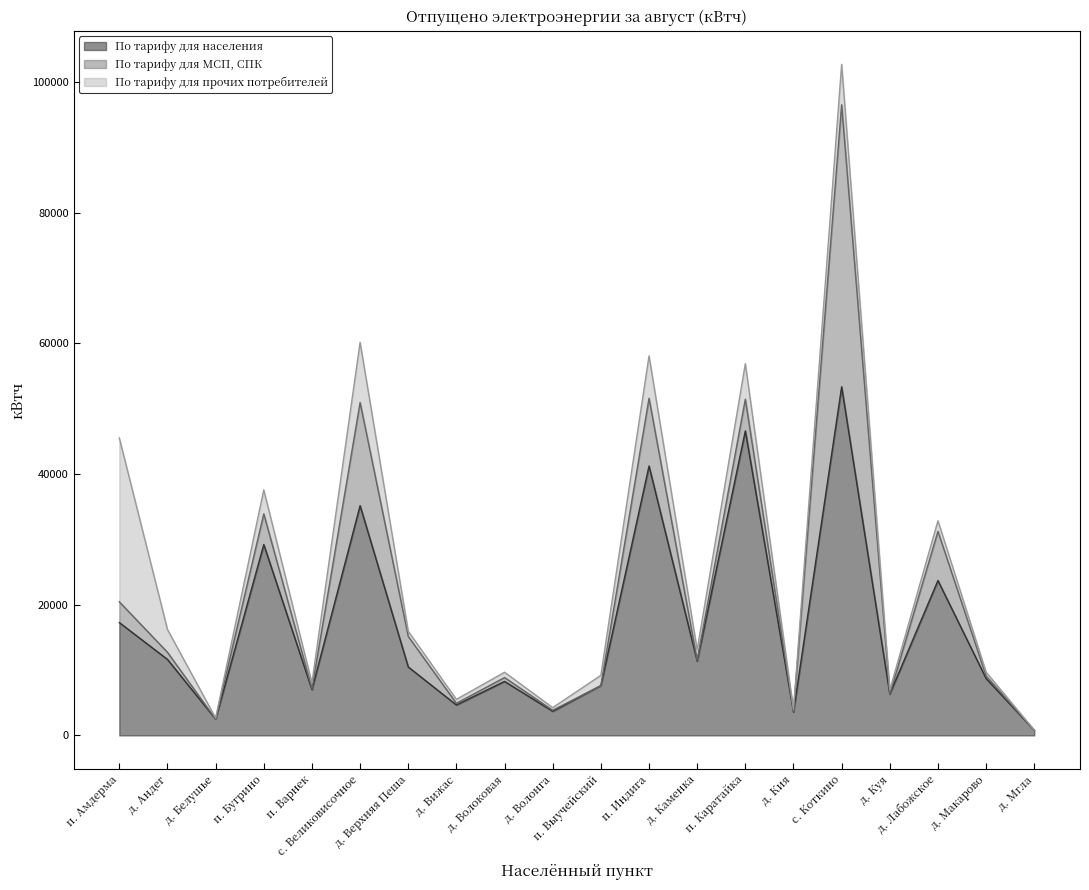

What are all the series names shown in the legend?

По тарифу для населения, По тарифу для МСП, СПК, По тарифу для прочих потребителей